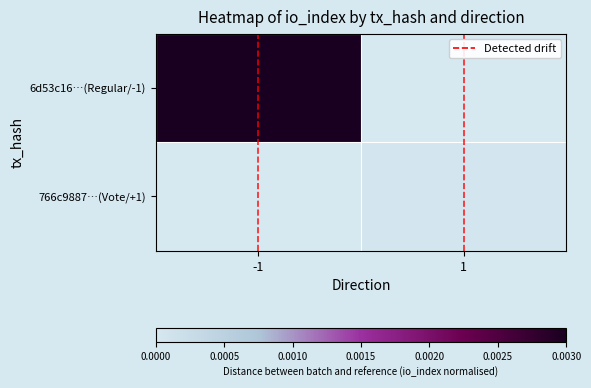

At how many categories does at least one series exceed 0?

2